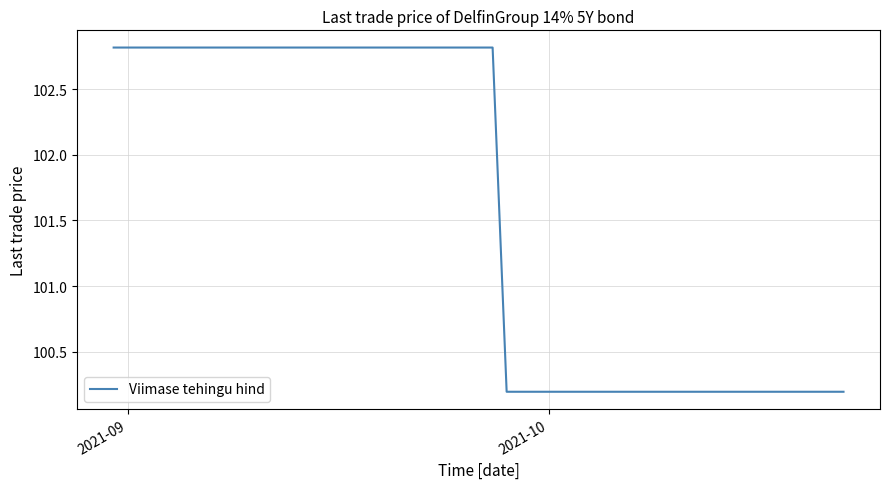

Does the chart display data point markers on the line(s)?

No